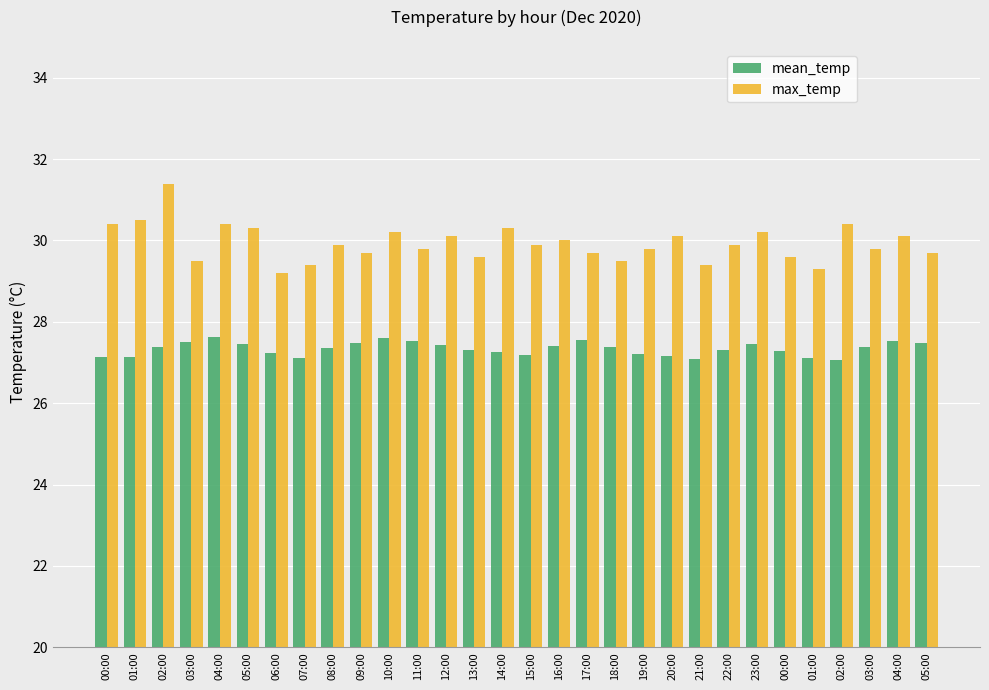

What is the difference between the second highest and minimum values in the mean_temp series?

0.6